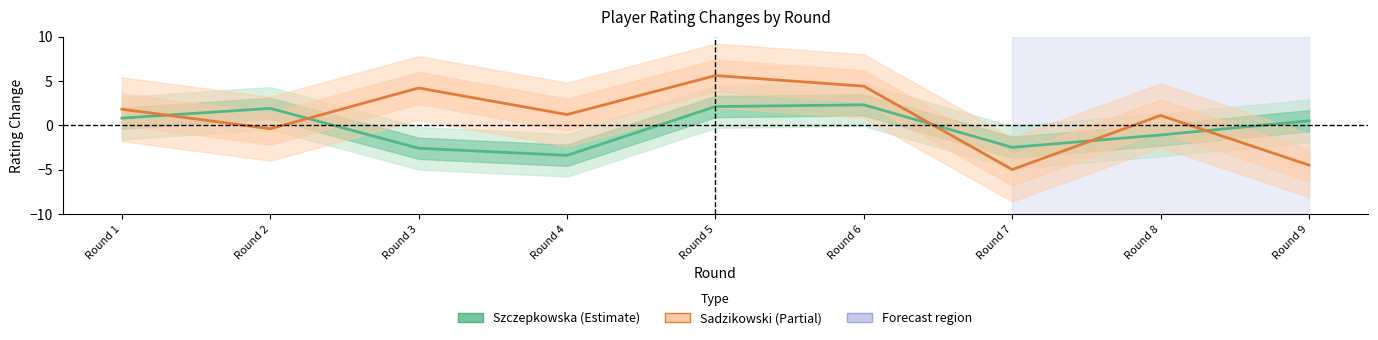

What is the spread (max minus min) of values at Round 6?

2.1